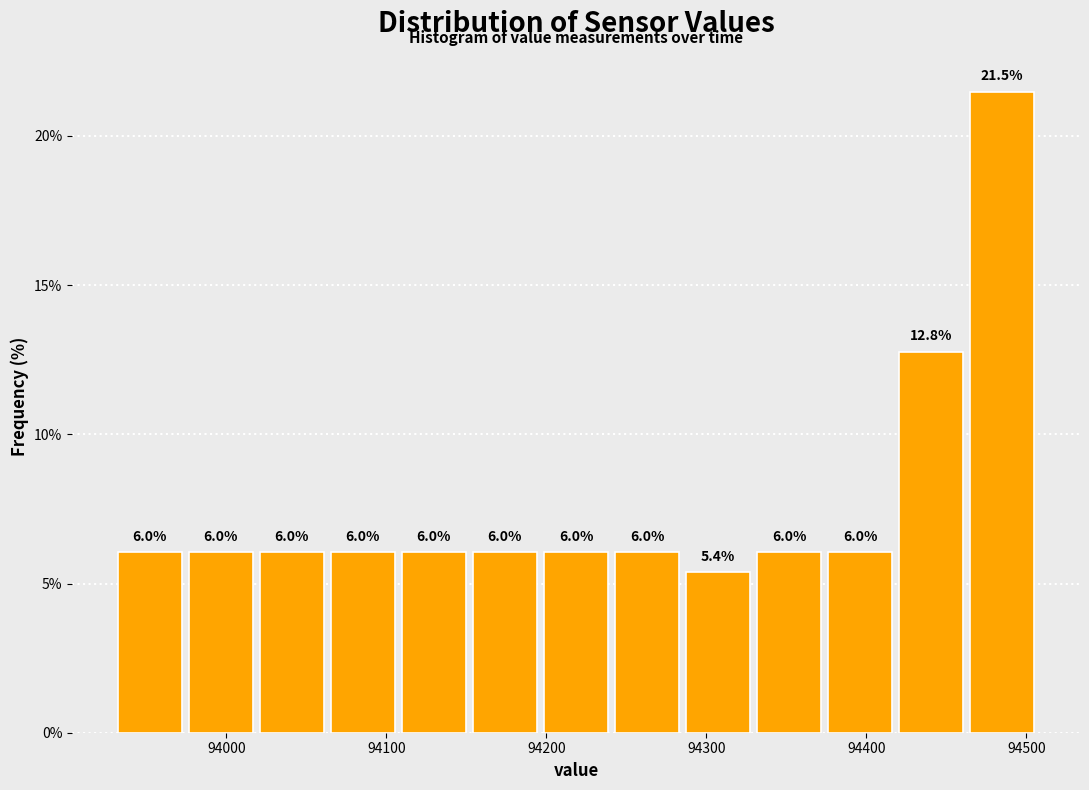

Over which range of the x-axis is the bar tallest?

94460 to 94510